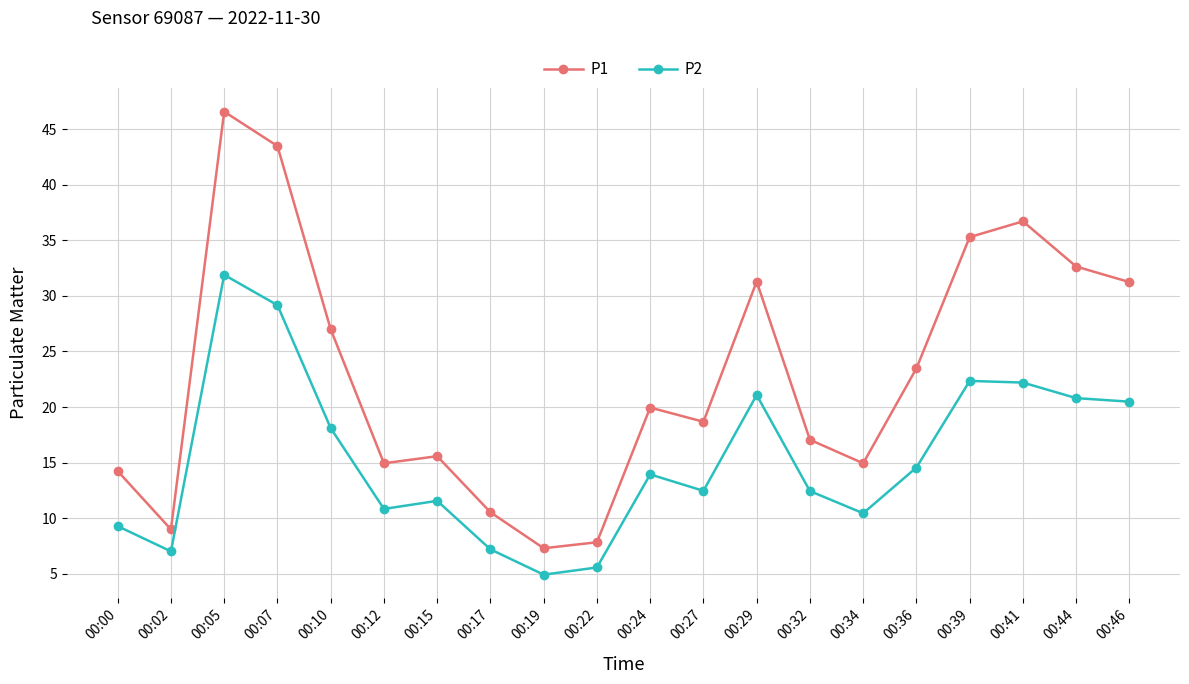

What are all the series names shown in the legend?

P1, P2